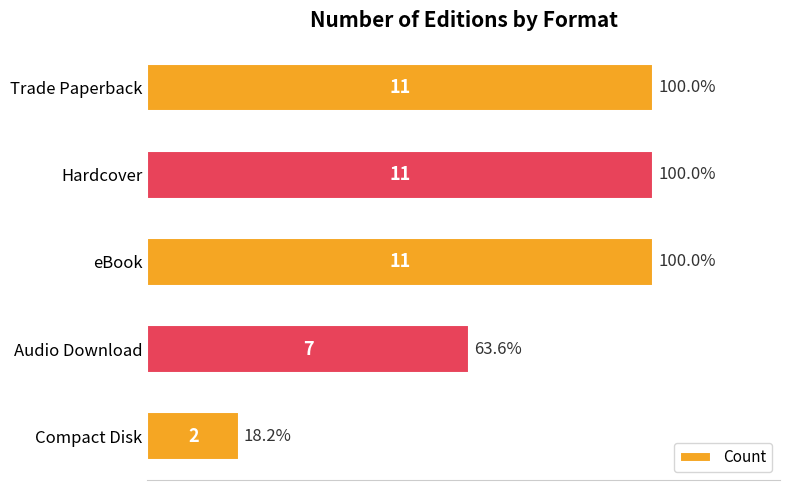

Between Trade Paperback and Compact Disk, which is larger?

Trade Paperback